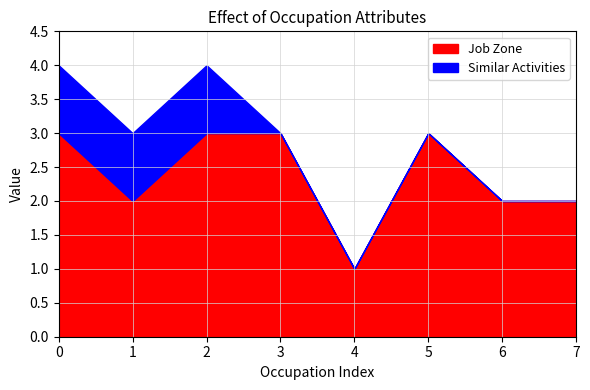

What is the maximum value for Job Zone?

3